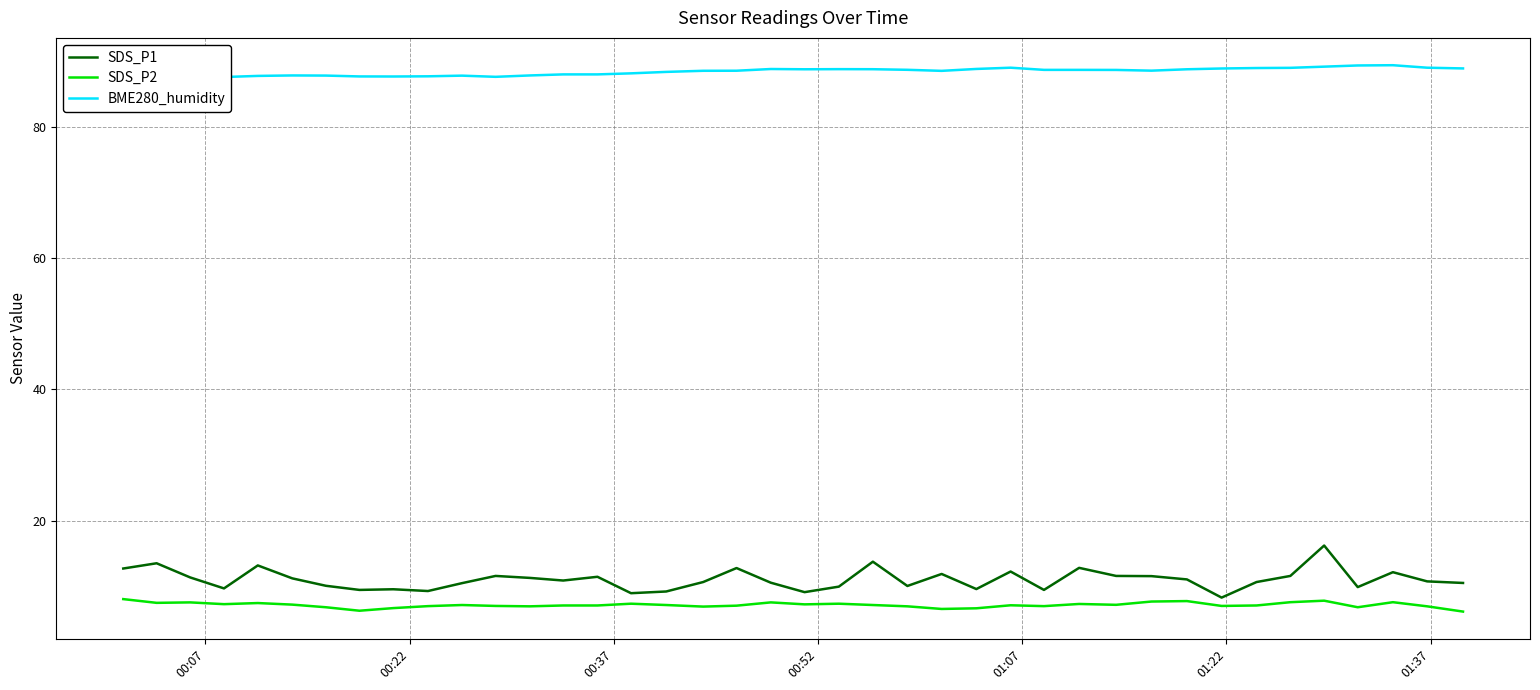

Which series has the largest total across all categories?

BME280_humidity